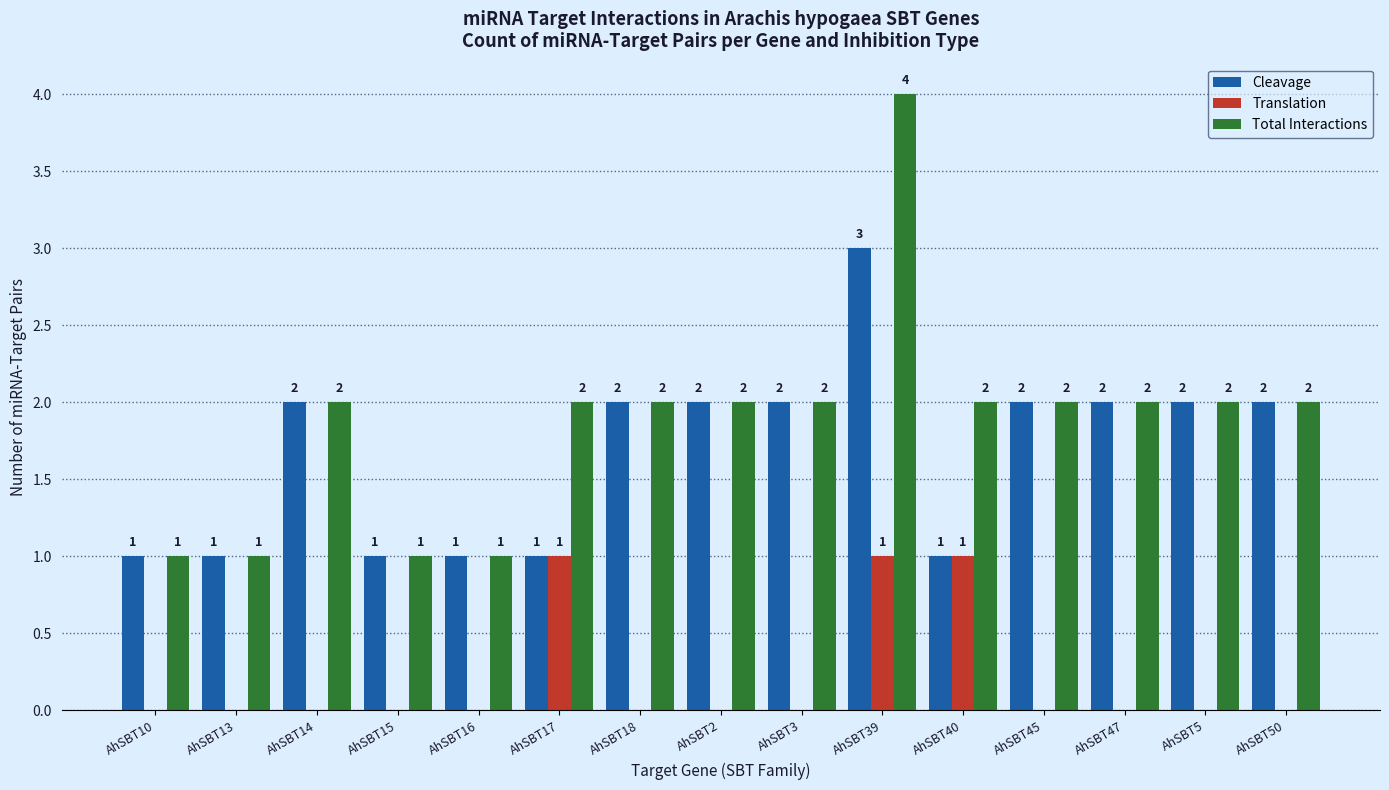

Which category has the highest value in the Total Interactions series?

AhSBT39